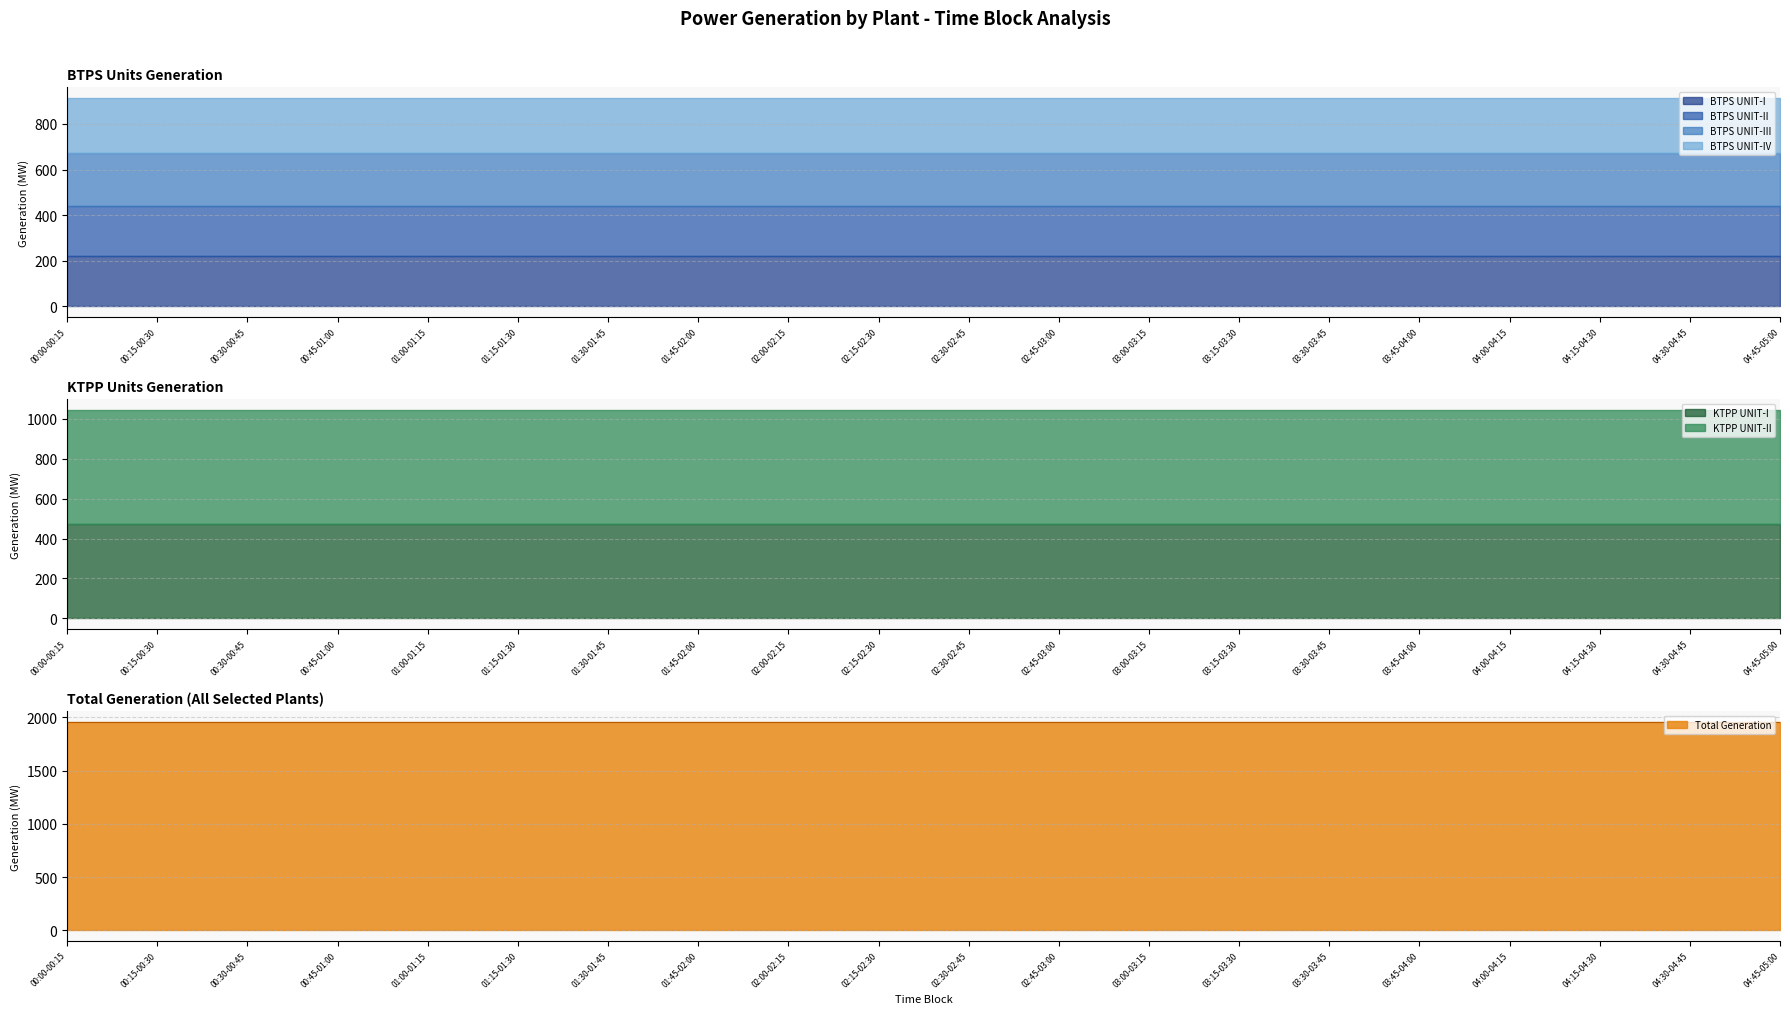

True or false: BTPS UNIT-II and BTPS UNIT-IV cross at least once.

False